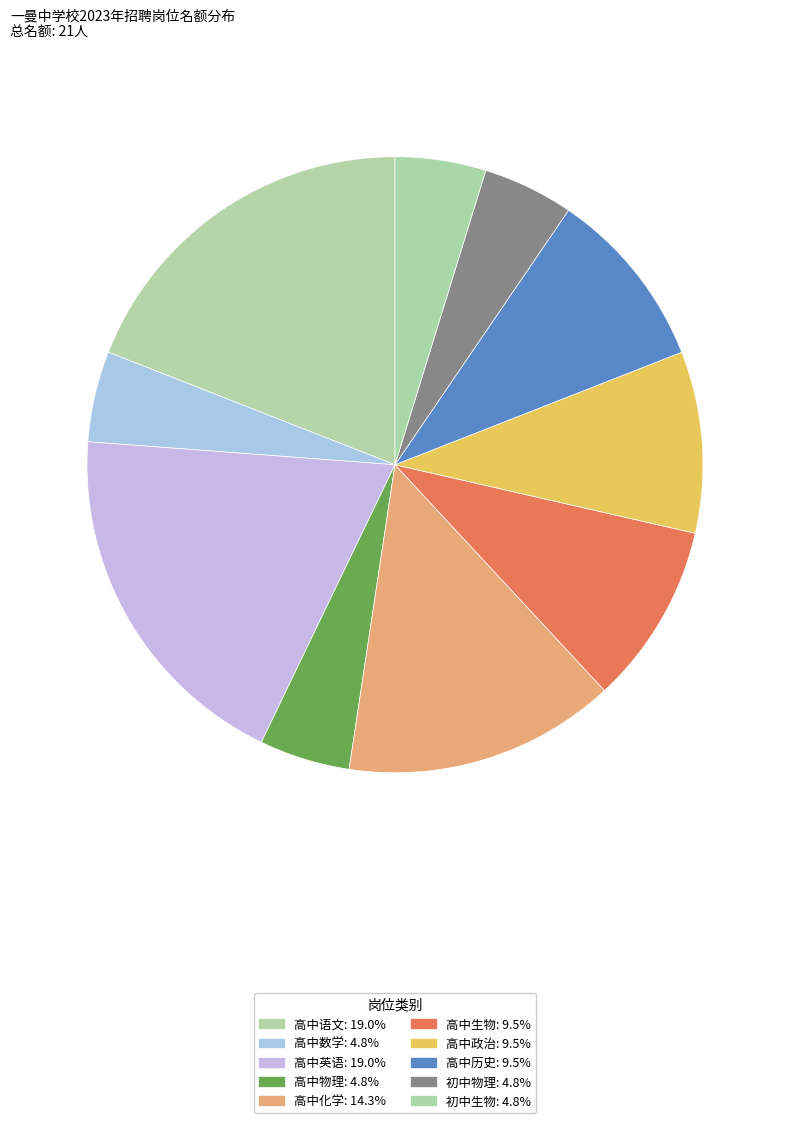

How many slices are in this pie chart?

10